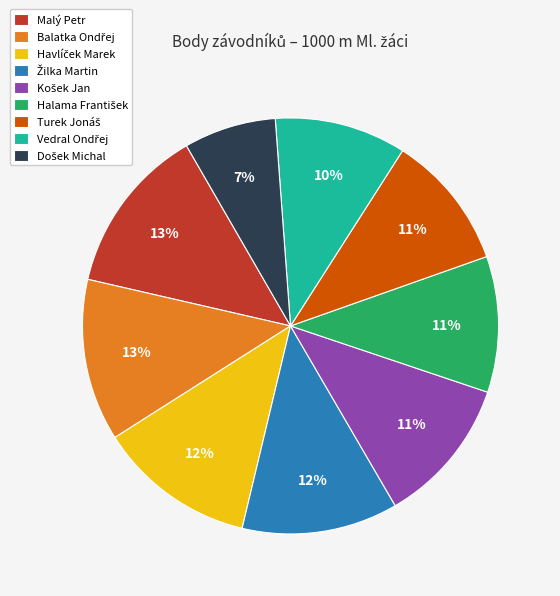

Does any single category account for the majority?

No